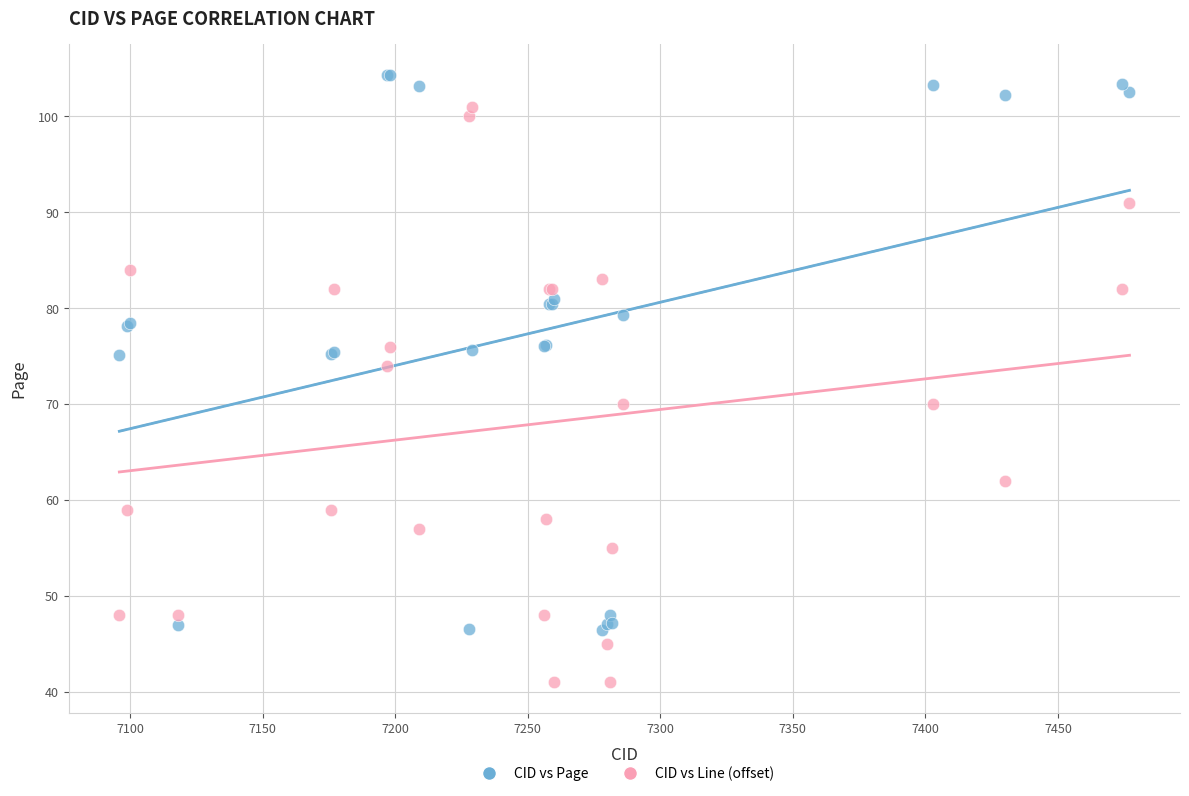

Which series reaches the minimum Y coordinate?

CID vs Line (offset)